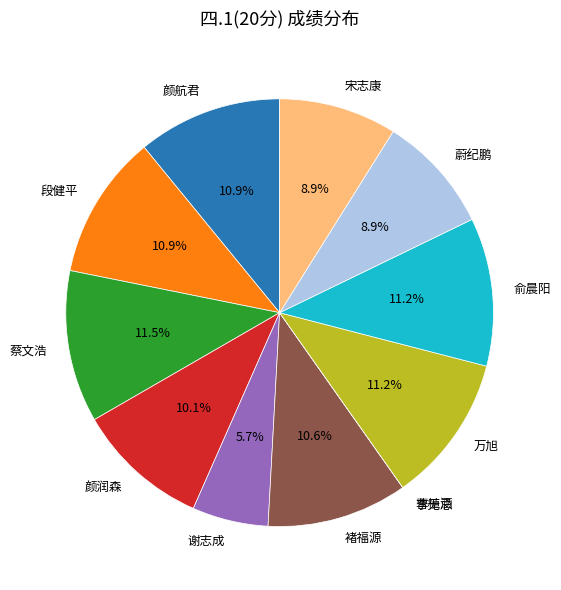

What portion of the pie excludes 宋志康?

91.1%